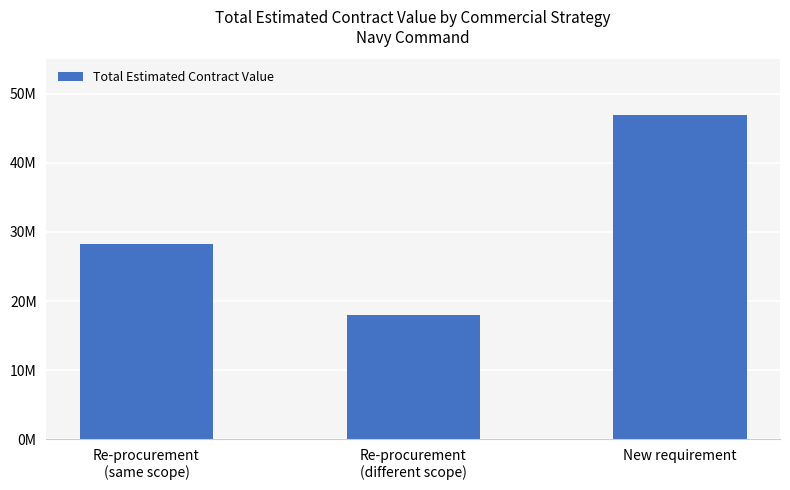

Which has a higher value, New requirement or Re-procurement
(same scope)?

New requirement